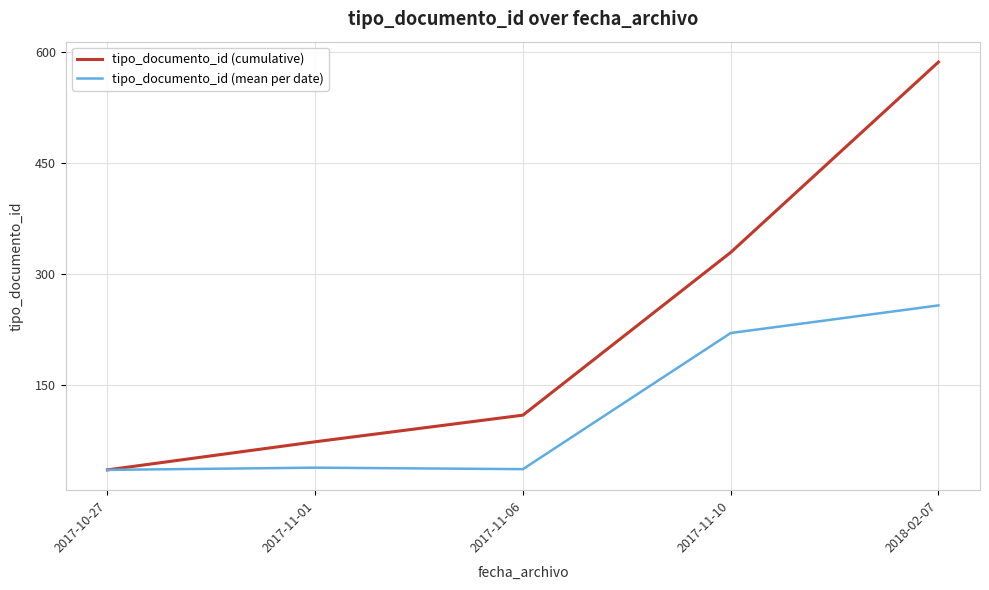

At which category is the sum across all series the highest?

2018-02-07